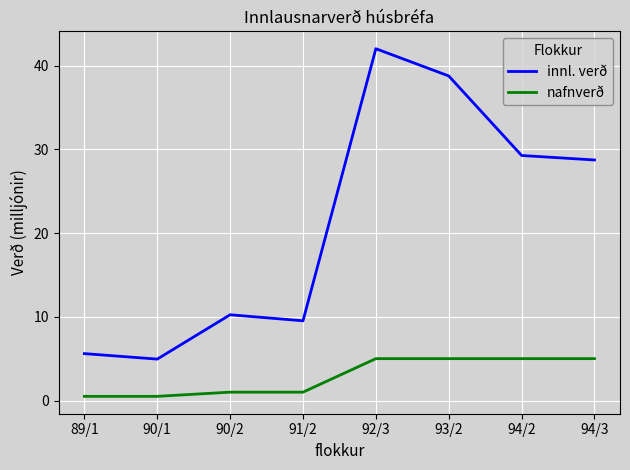

What are all the series names shown in the legend?

innl. verð, nafnverð